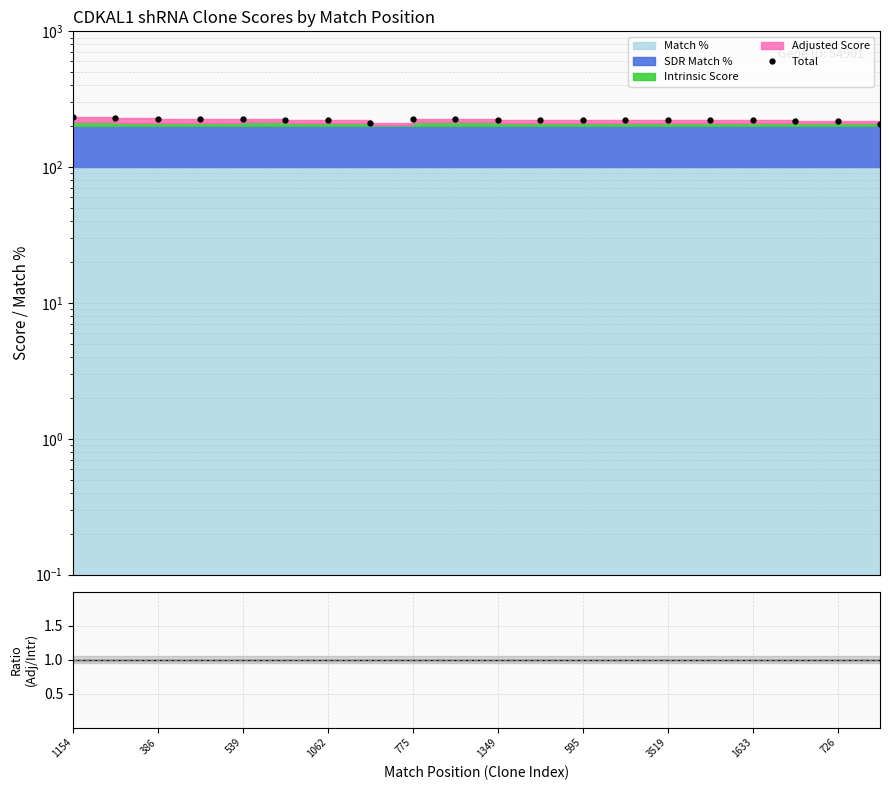

What is the minimum value shown in the chart?

1.0